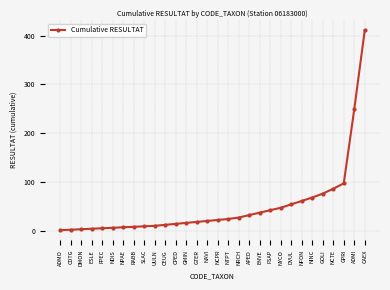

Which label corresponds to the largest value in the chart?

CAEX